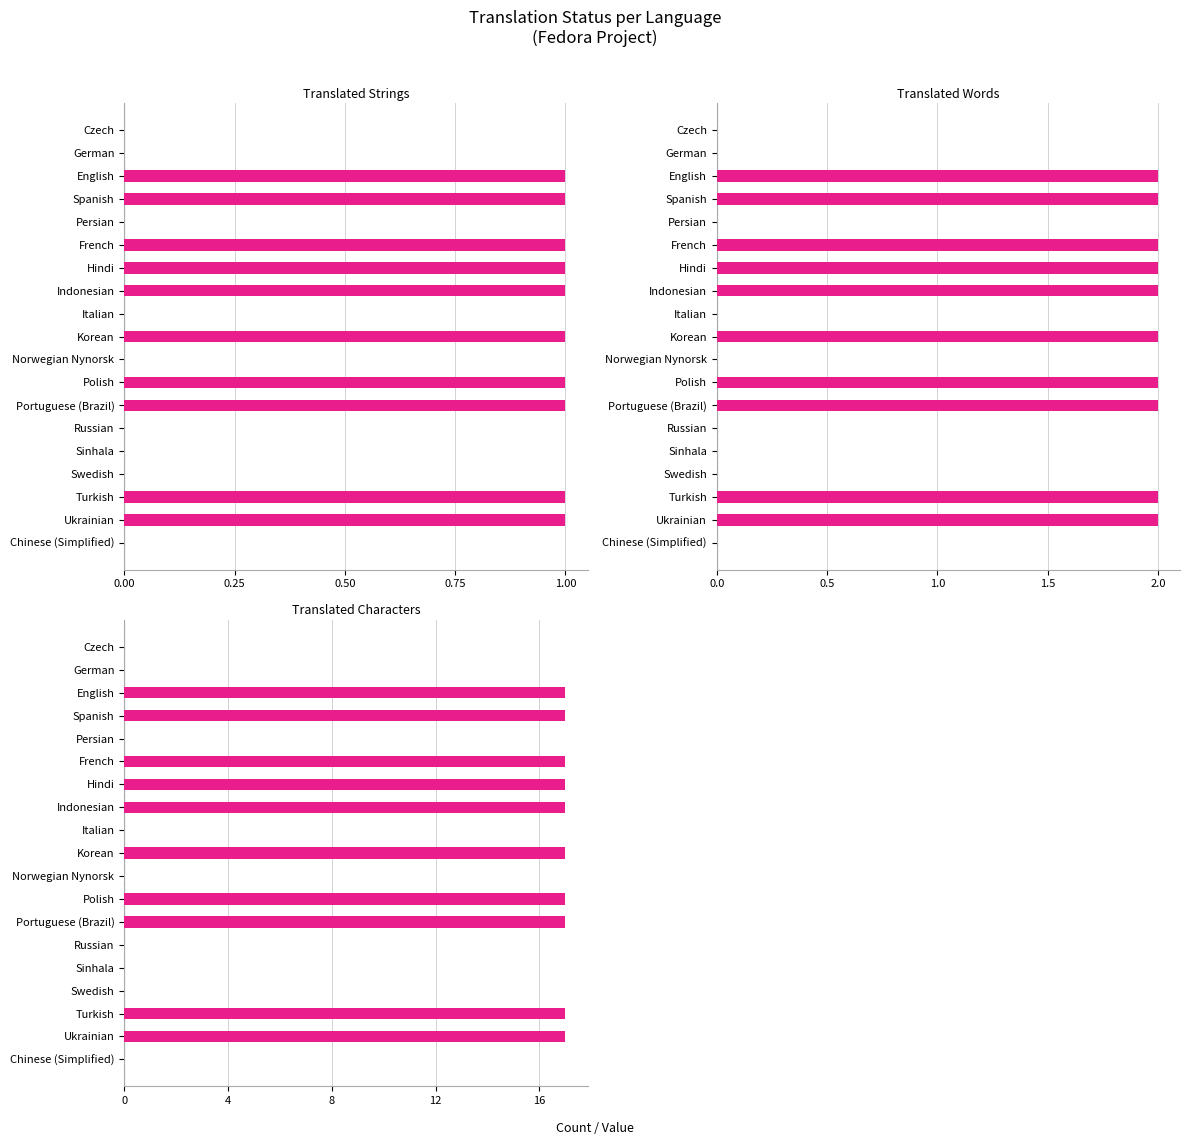

Which series has the widest spread of values?

translated_chars